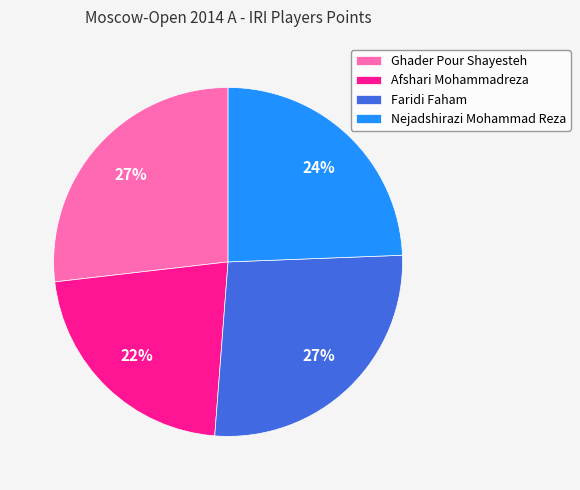

Is there a majority slice in this chart?

No